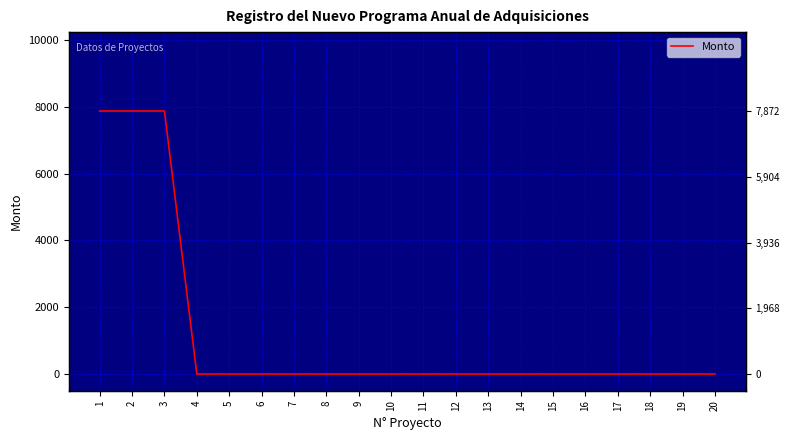

The value at 14 is -4400.7. True or false?

False